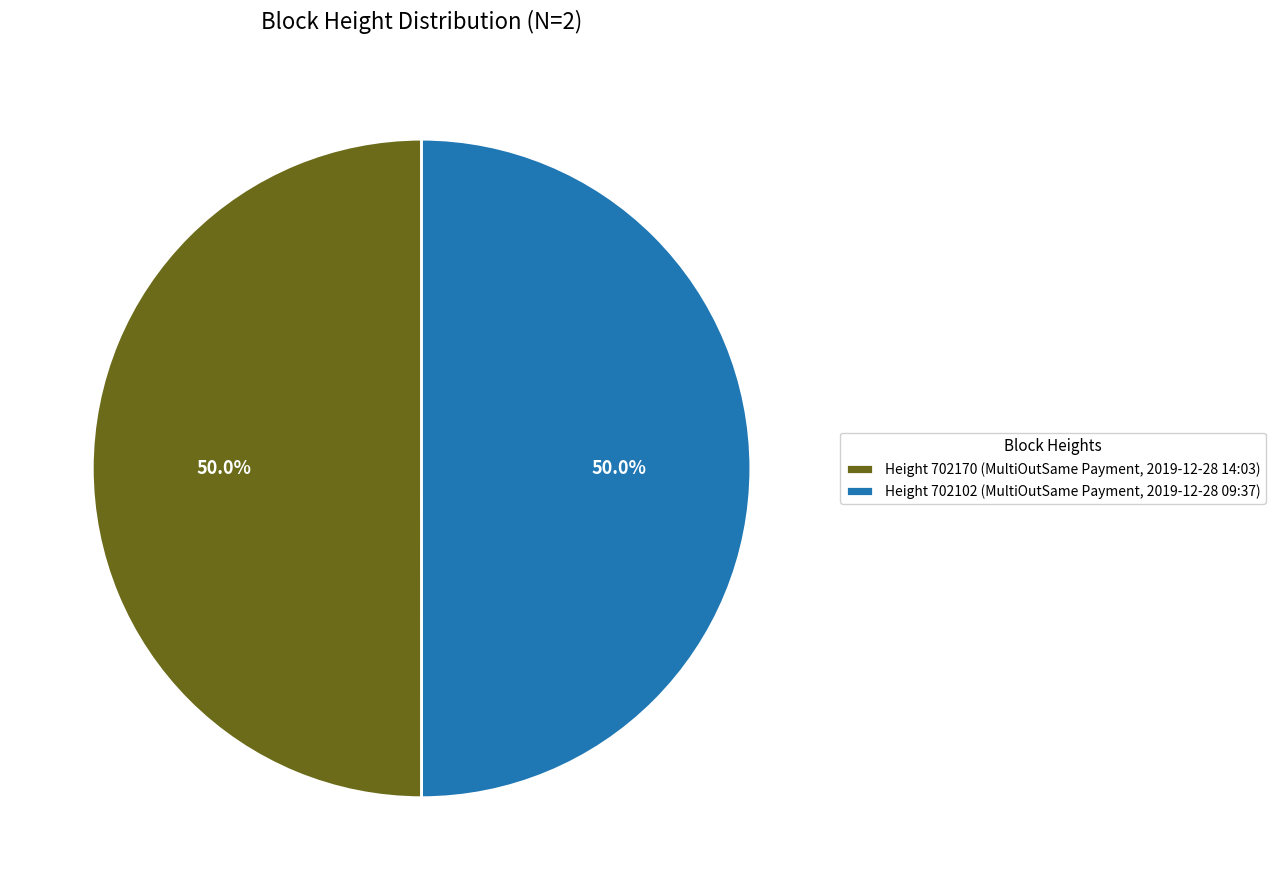

How much of the chart is everything except Height 702170 (MultiOutSame Payment, 2019-12-28 14:03)?

50.0%